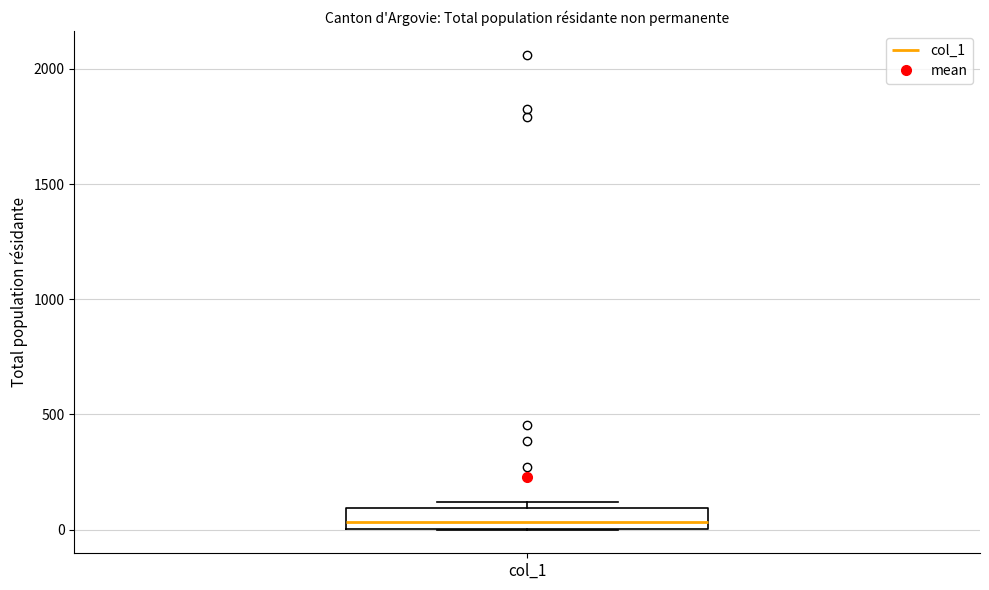

Read this box plot against the y-axis: the position of the median line, the range covered by the box, and the ends of both whiskers. The values are not printed on the chart, so give them approximately, as read against the axis.

median 50, box 0 to 100, whiskers 0 to 100 (just above the box's upper edge)